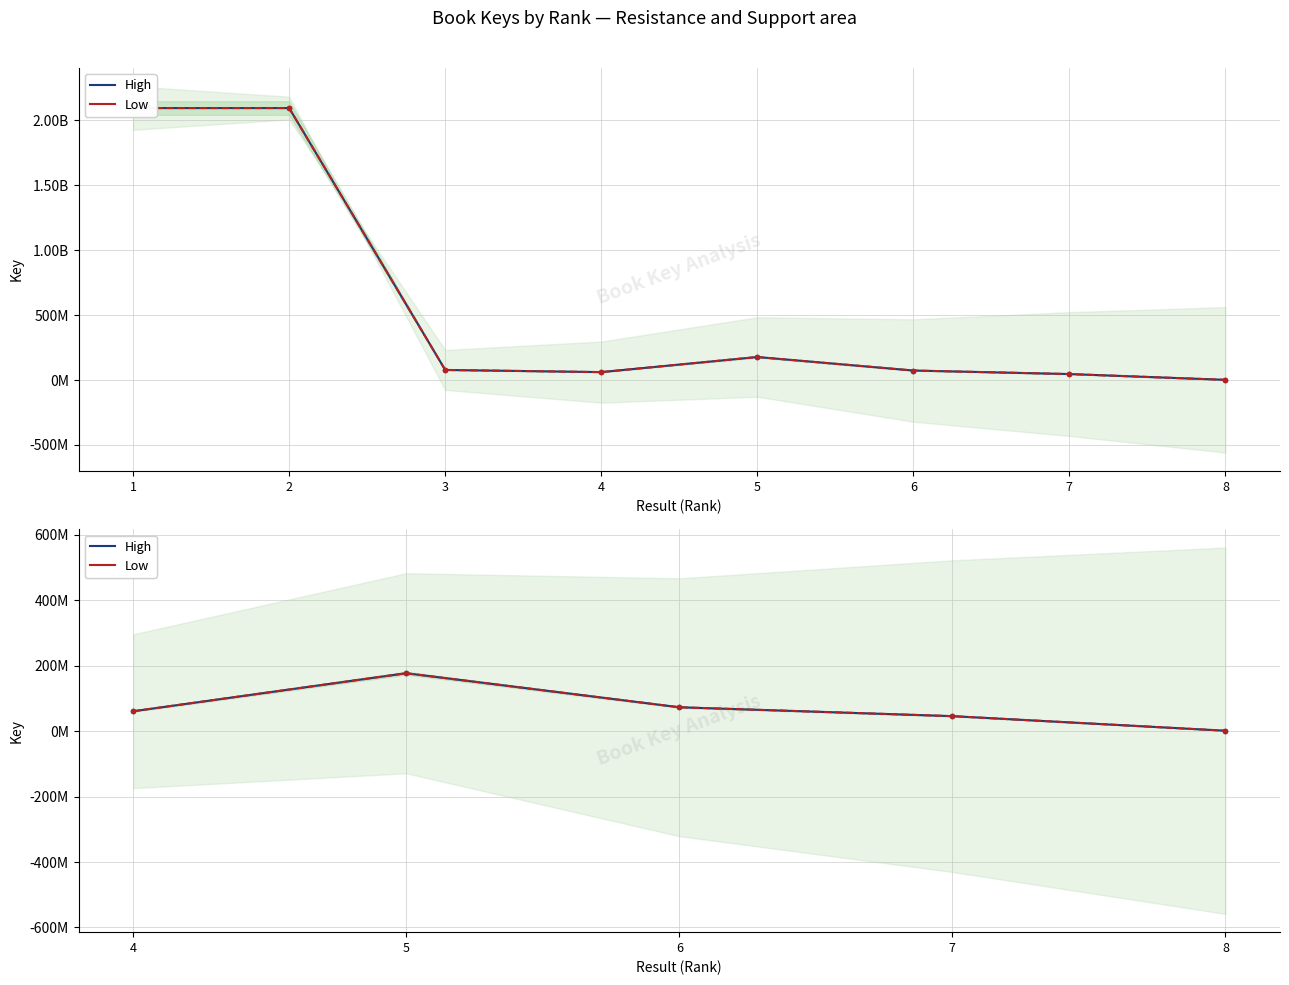

How many data points in High are less than 60997817?

2